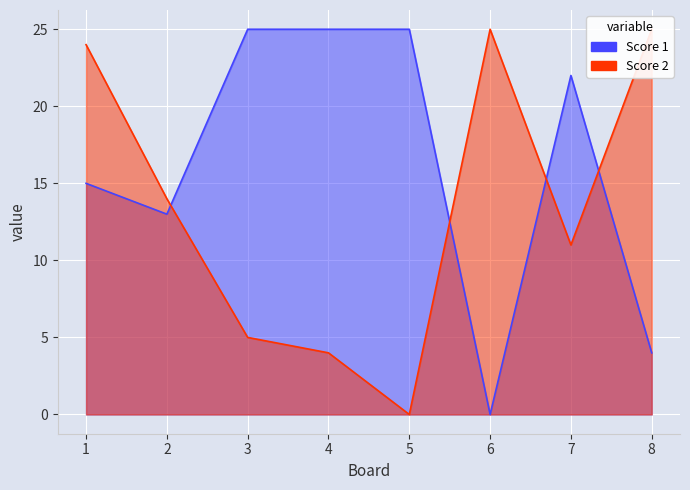

Which category has the lowest value across all series?

6